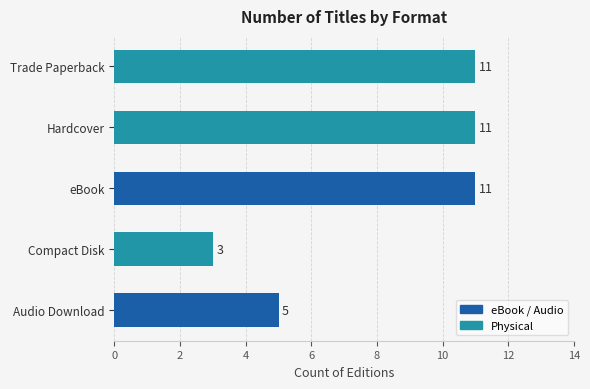

How many series are shown in this chart?

1